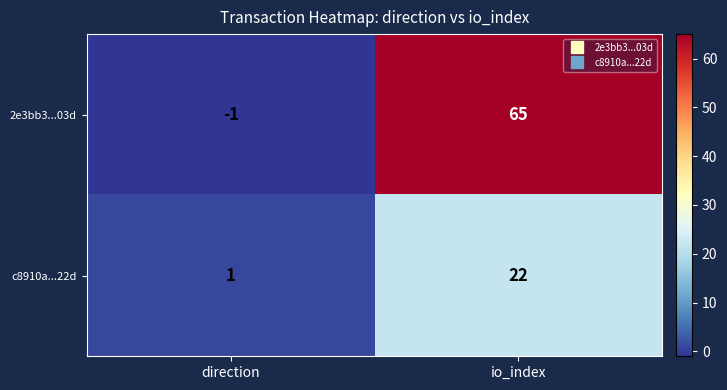

Is it true that c8910a...22d equals 1 at direction?

True